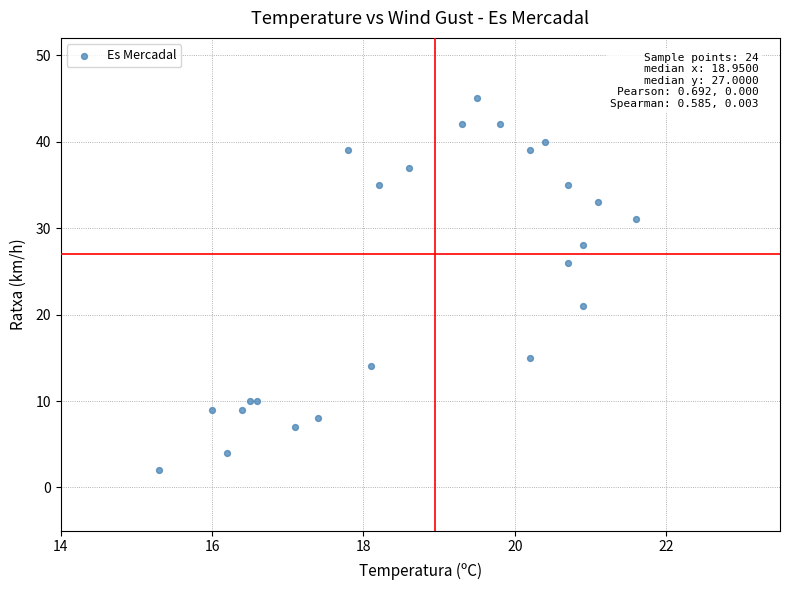

What Y value in the scatter plot is closest to 23?

21